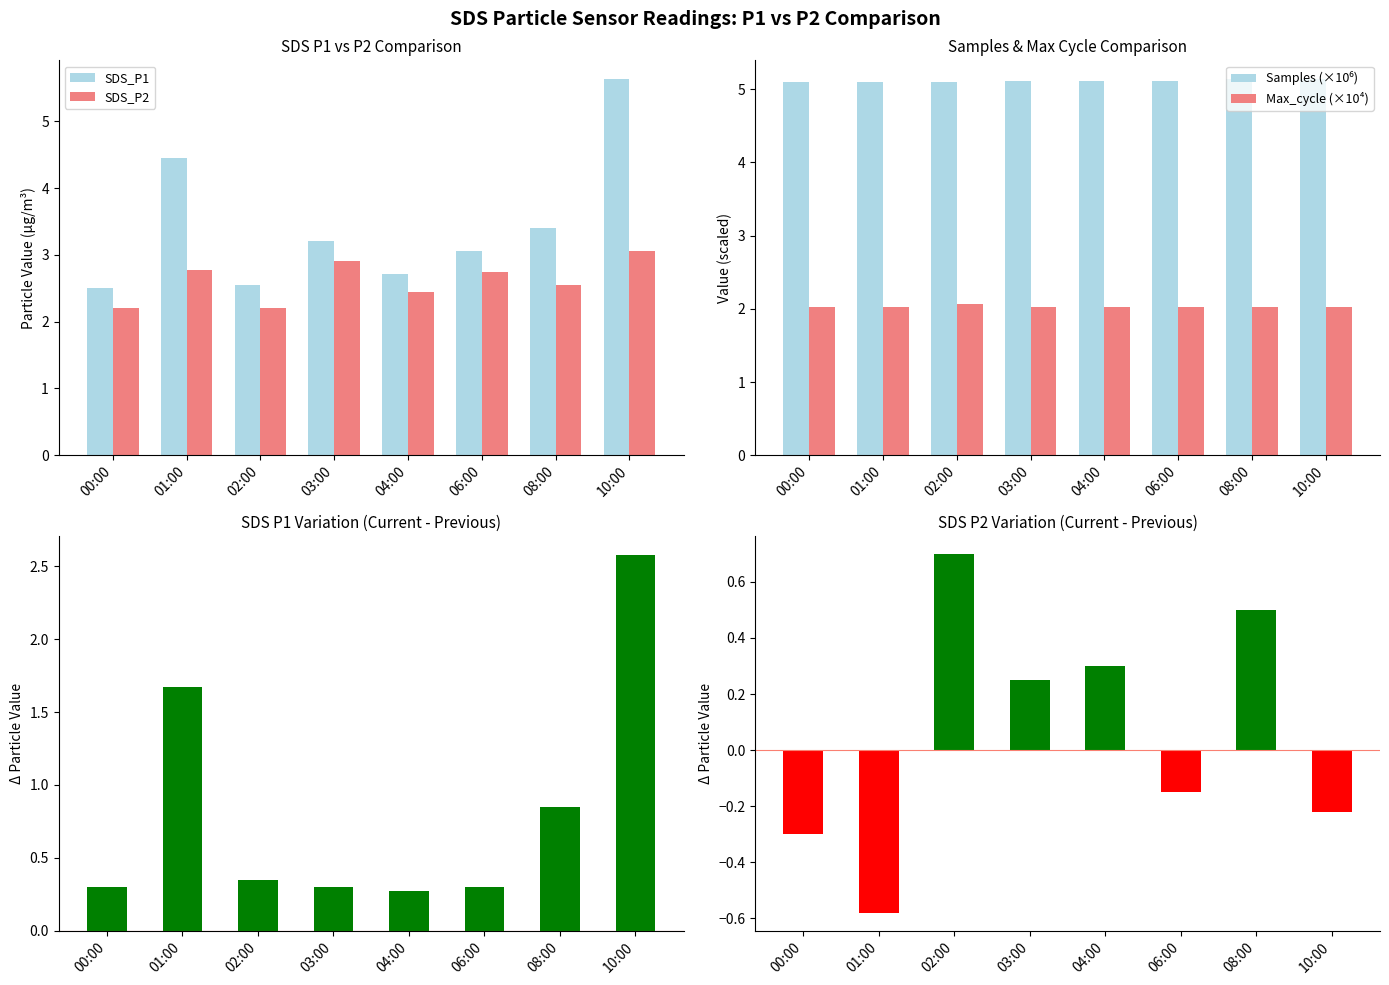

The SDS_P2 Diff series shows -0.2 at 06:00. True or false?

False